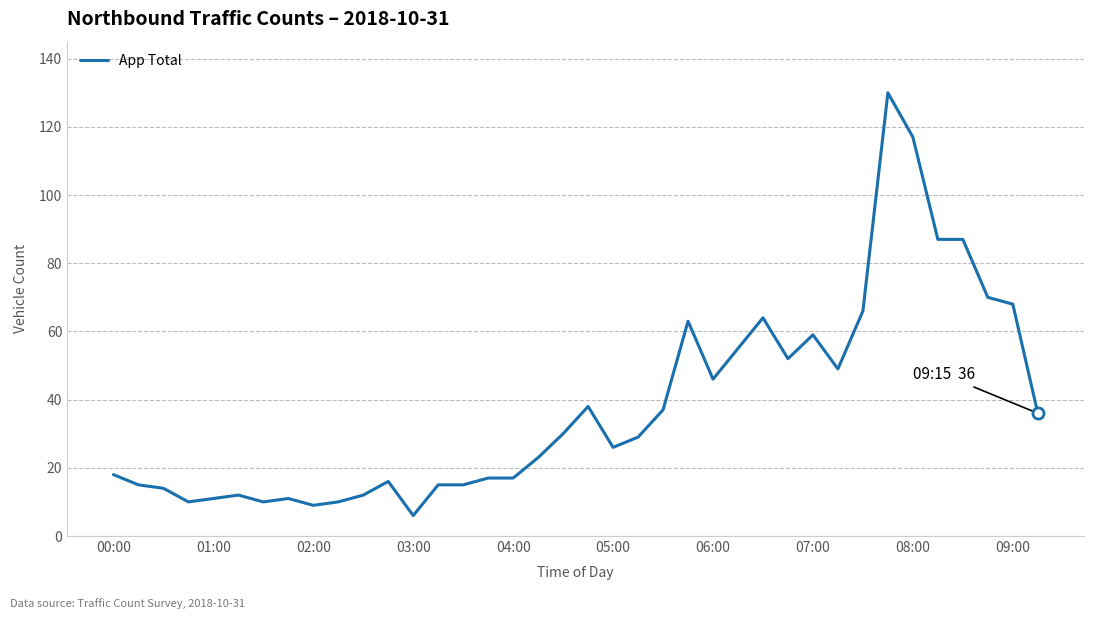

What is the maximum value shown in the chart?

130